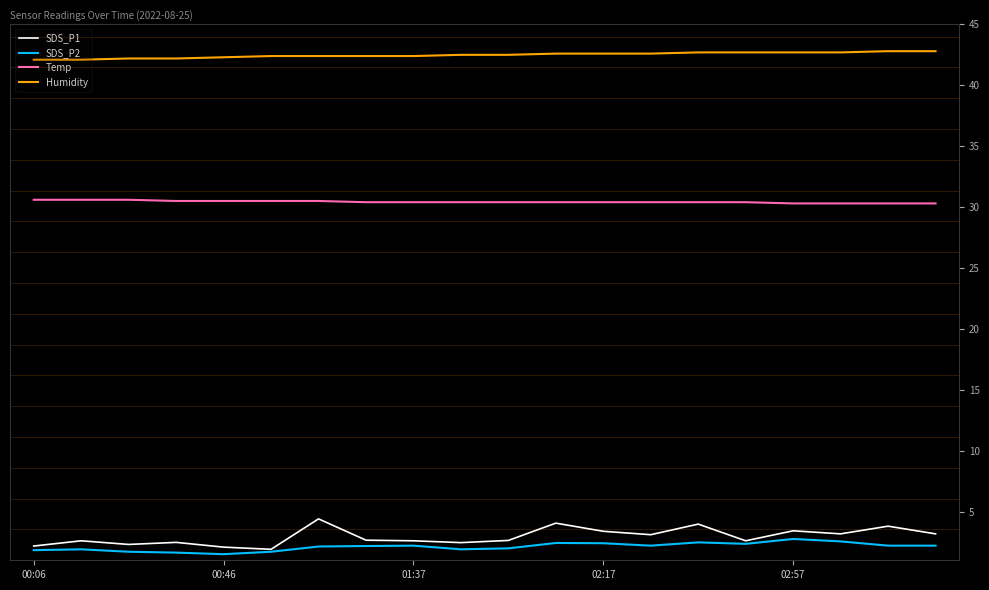

What is the smallest value displayed?

1.5